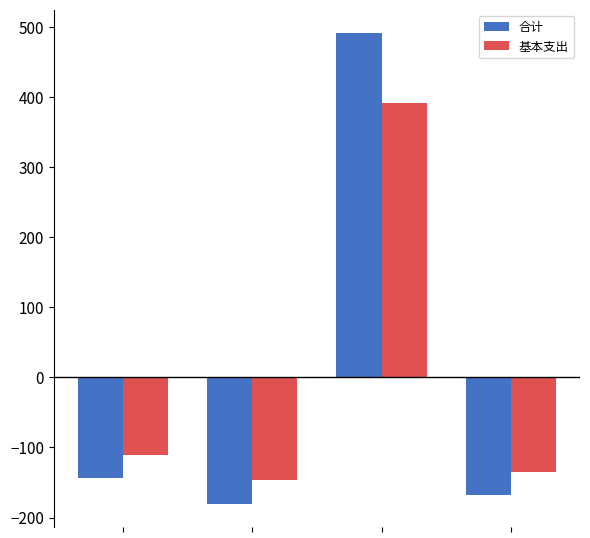

What is the difference between the second highest and second lowest values in the 合计 series?

24.1